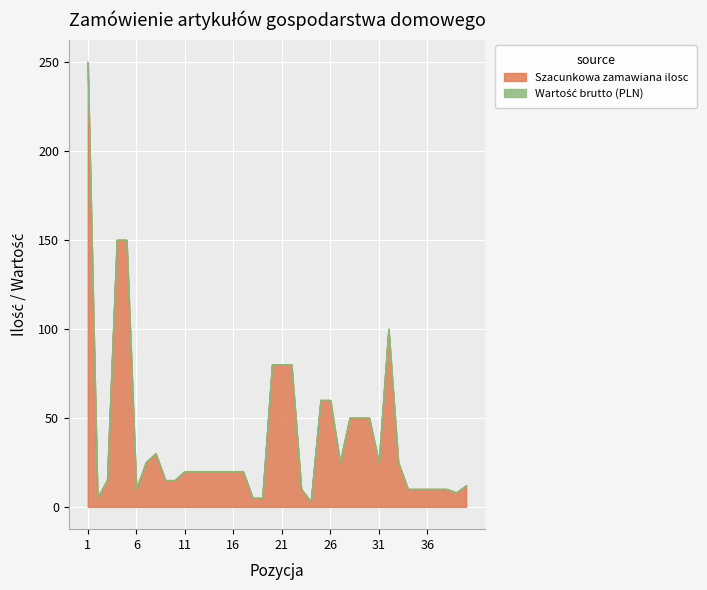

What is the sum of the values at 19 and 3?

20